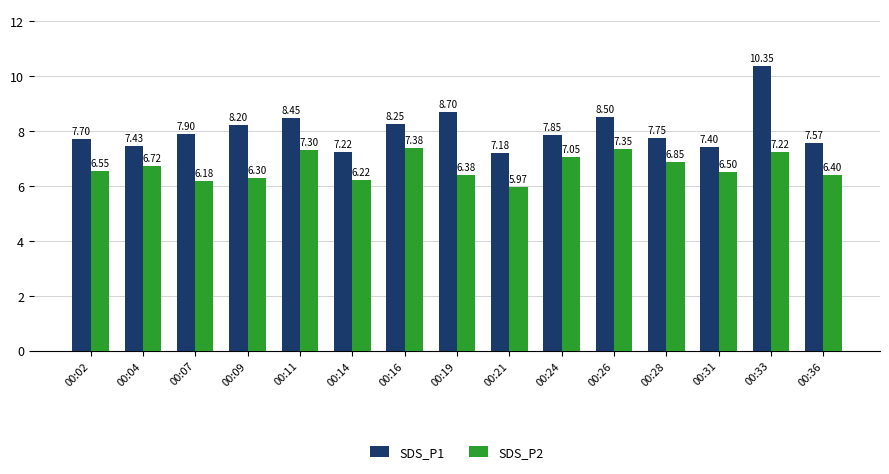

What is the sum of the SDS_P2 values at 00:26 and 00:07?

13.5